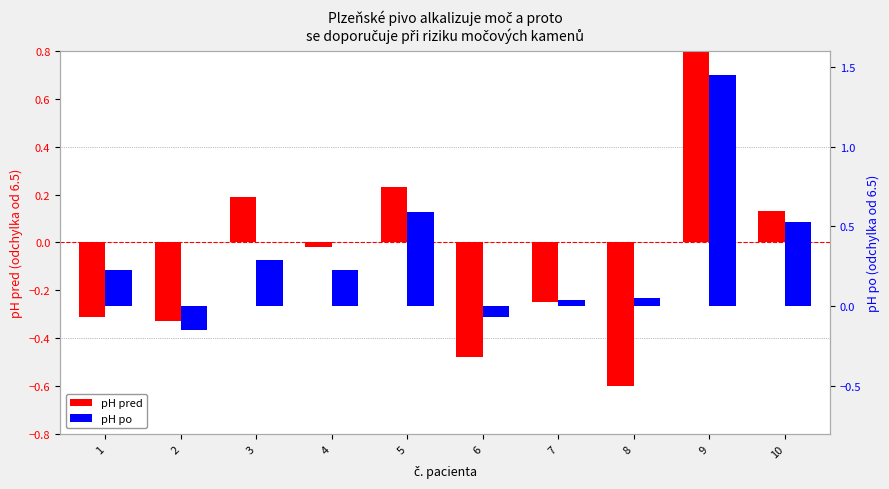

Reading right to left, transcribe all the data shown in this chart.

pH pred: 0.1	1.1	-0.6	-0.2	-0.5	0.2	-0.0	0.2	-0.3	-0.3
pH po: 0.5	1.5	0.0	0.0	-0.1	0.6	0.2	0.3	-0.2	0.2